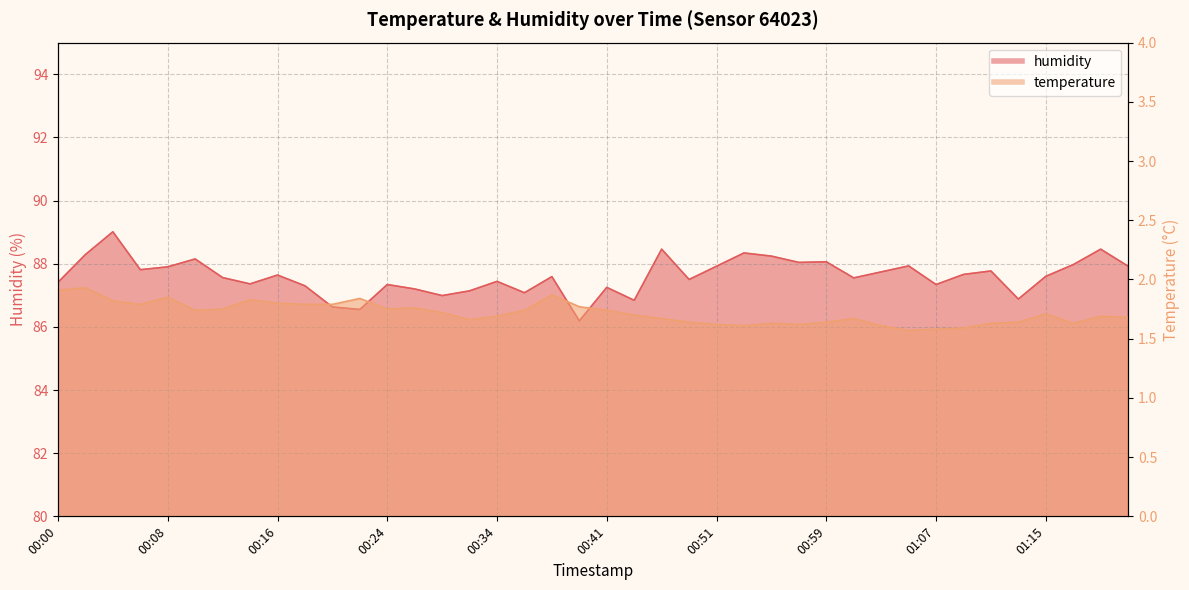

Where is humidity nearest to the value 87?

00:29